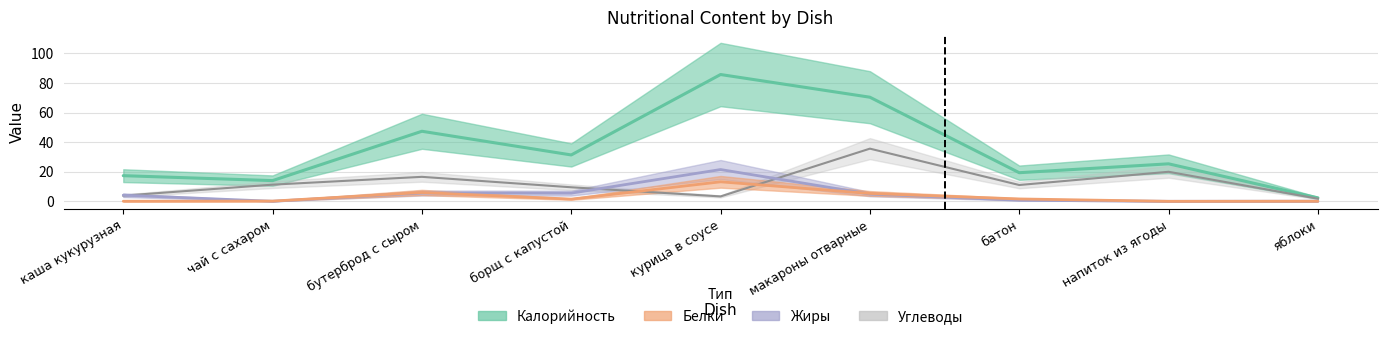

At which category does Углеводы reach its first local peak?

бутерброд с сыром